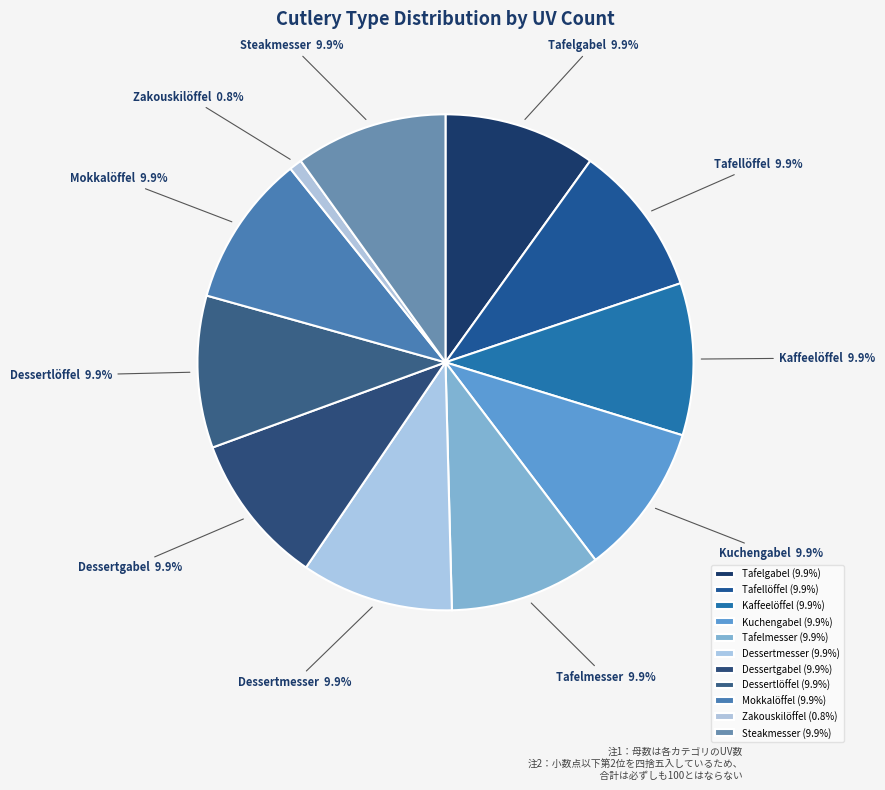

What percentage is NOT represented by Dessertmesser?

90.1%